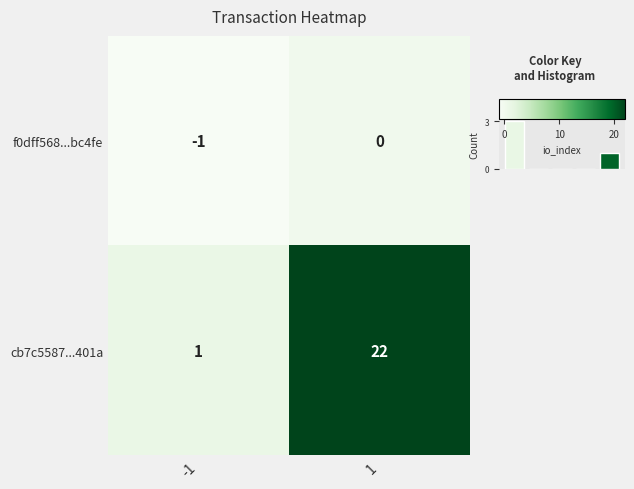

What is the sum of all f0dff568...bc4fe values?

-1